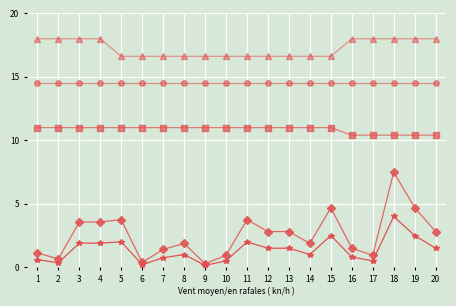

What is the spread (max minus min) of values at 10?

16.1